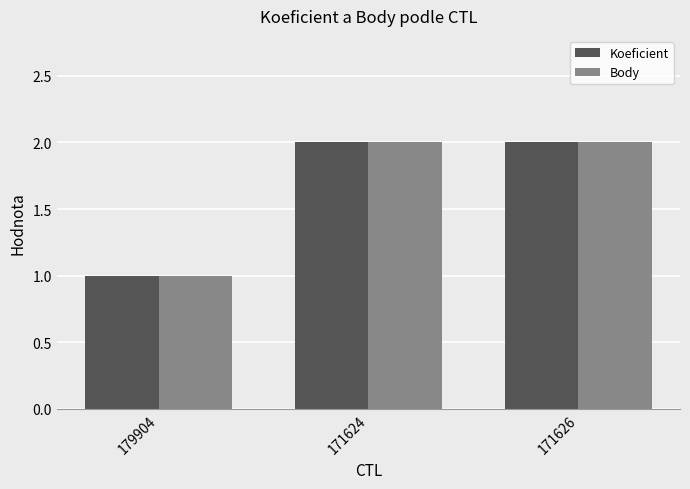

What is the total value across all series at 171626?

4